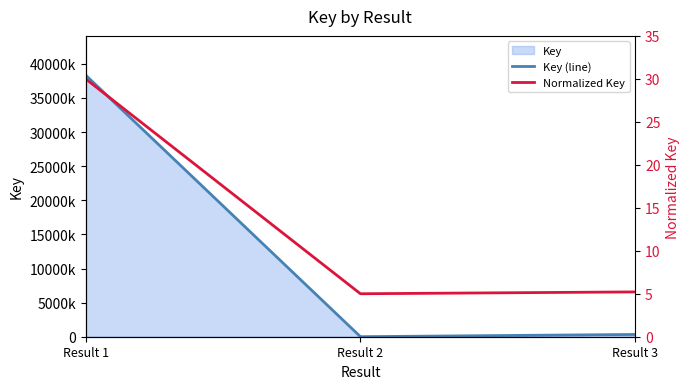

Which series has the largest total across all categories?

Key (line)